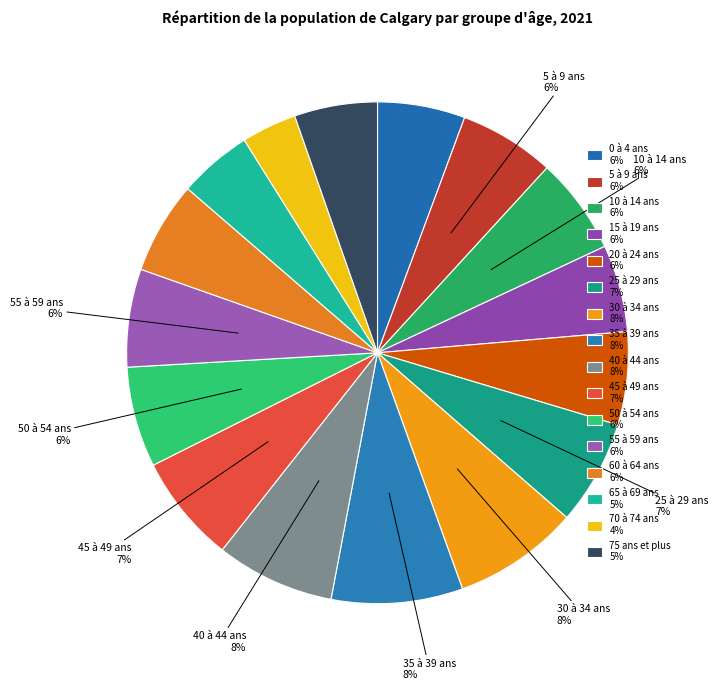

How many segments does this pie chart have?

16